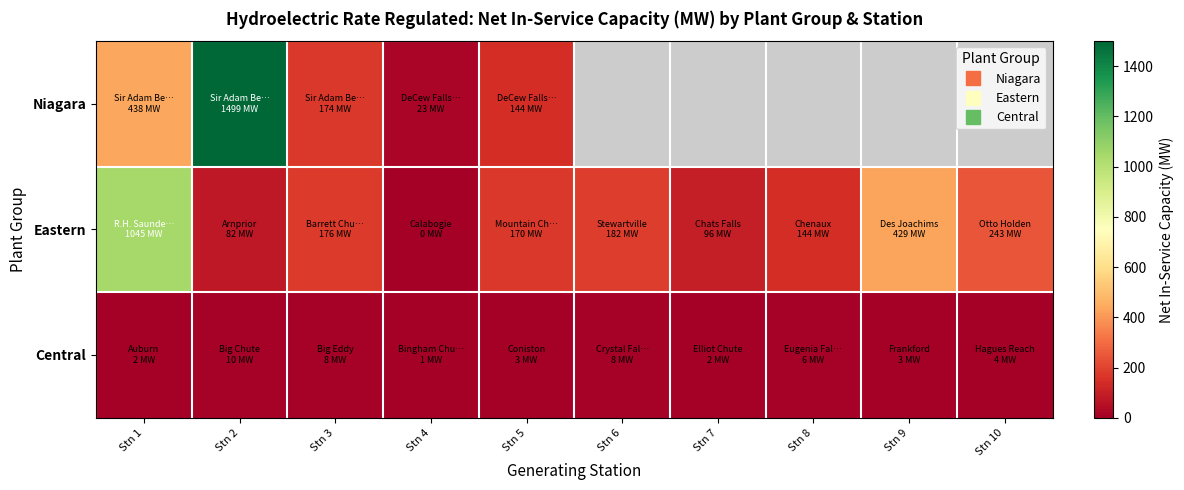

What is the approximate value of Eastern at Stn 3?

176.0